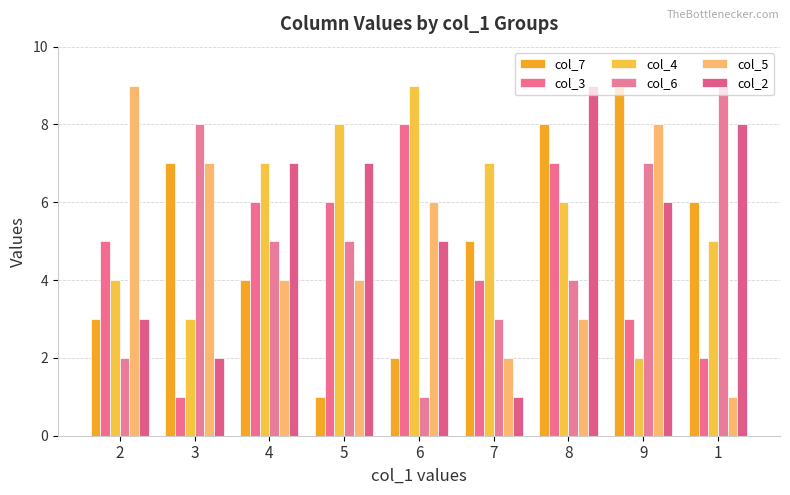

Count the col_3 values in the range 3 to 6.

5